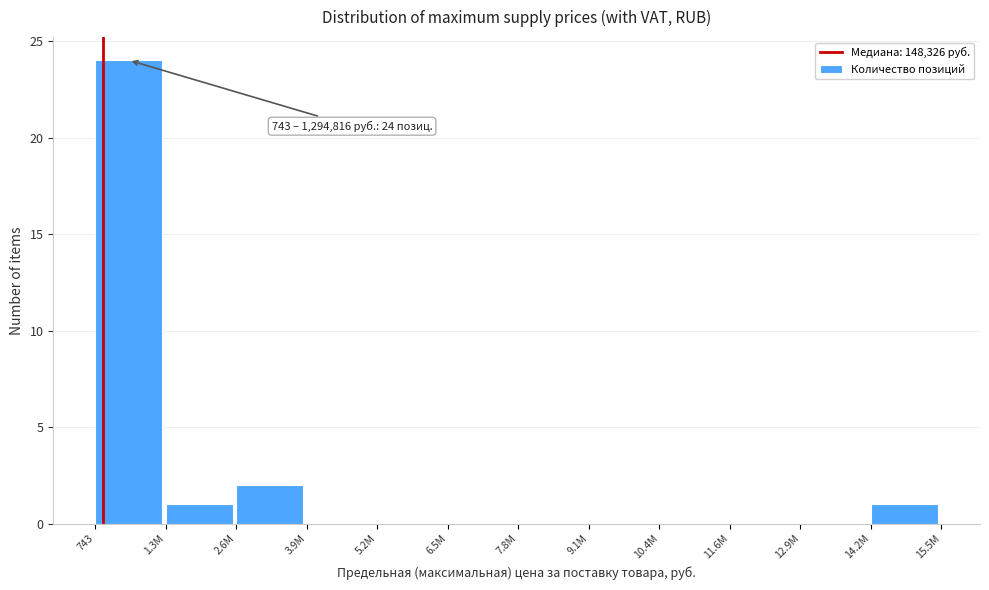

Reading left to right, transcribe all the data shown in this chart.

743=24	1.3M=1	2.6M=2	3.9M=0	5.2M=0	6.5M=0	7.8M=0	9.1M=0	10.4M=0	11.6M=0	12.9M=0	14.2M=1